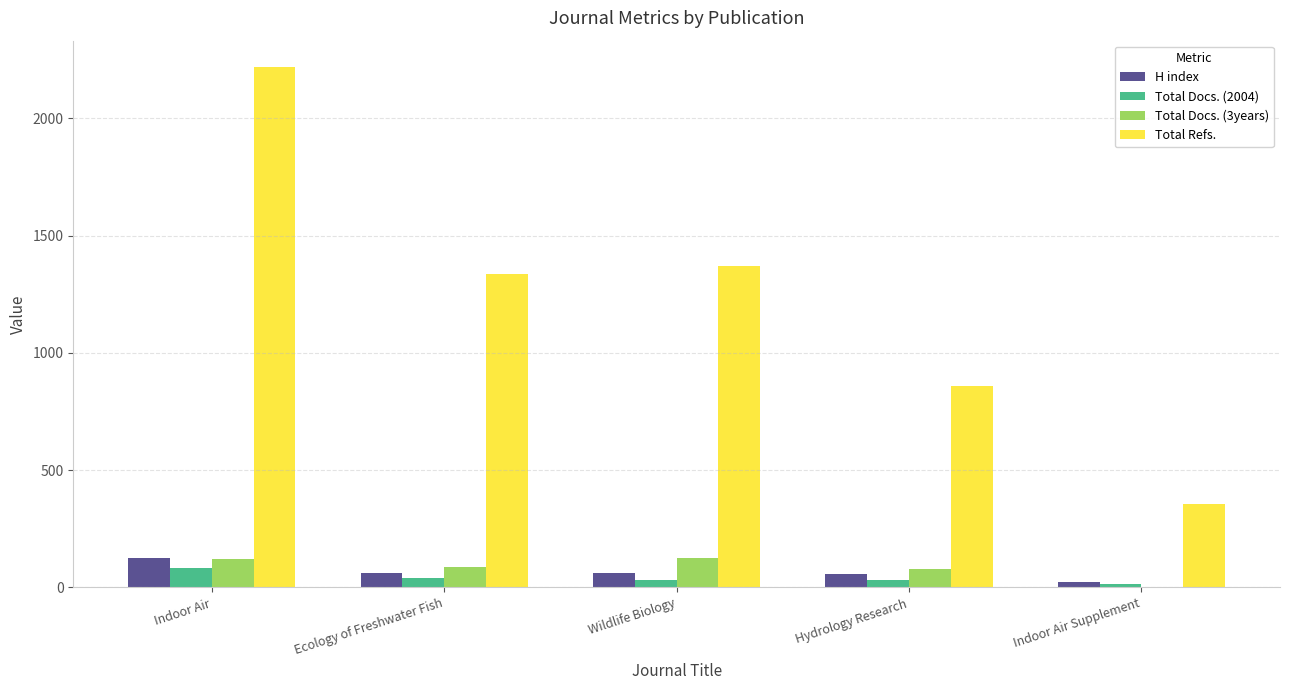

What is the difference between the Total Refs. values at Wildlife Biology and Indoor Air?

851